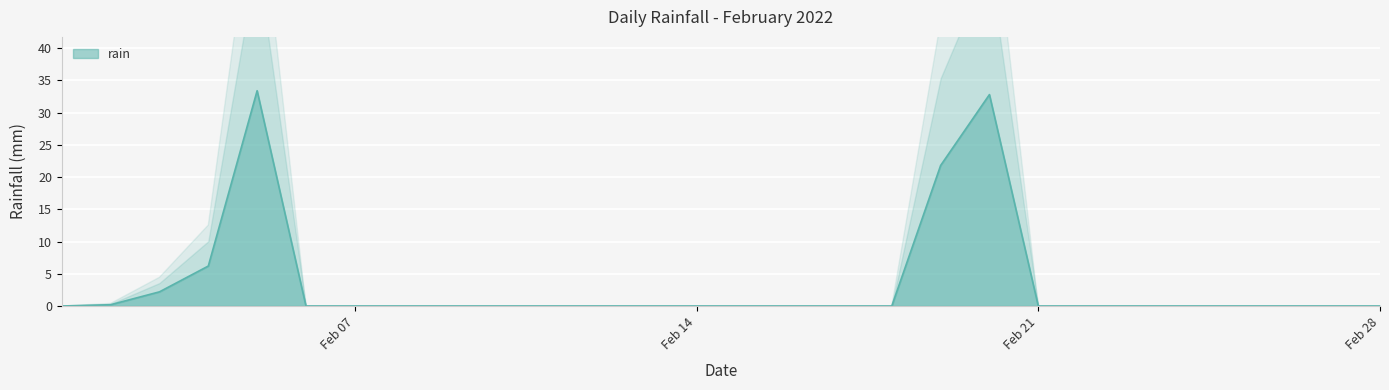

What is the difference between the maximum and minimum values?

33.4